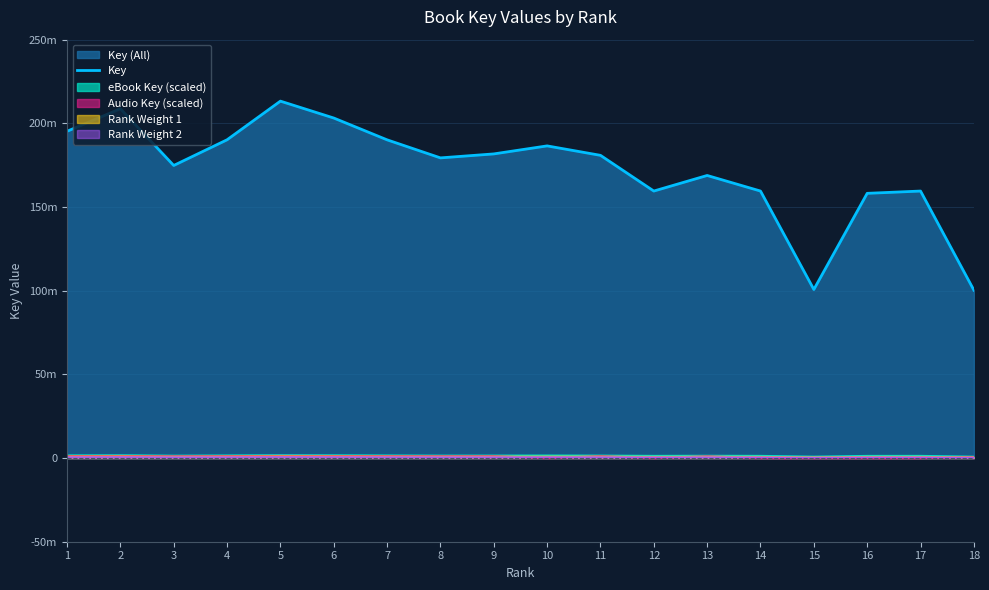

How many lines are shown in the chart?

1